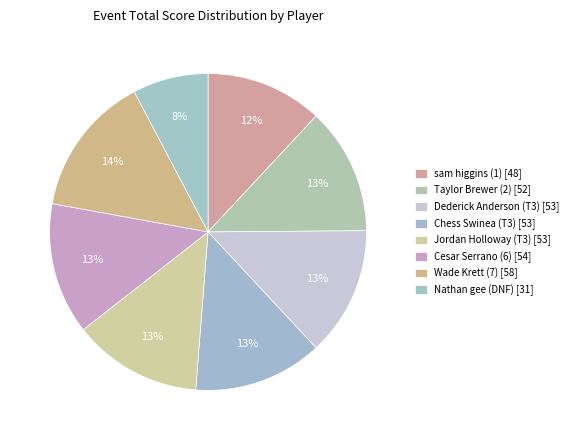

What portion of the pie excludes Taylor Brewer (2)?

87.1%